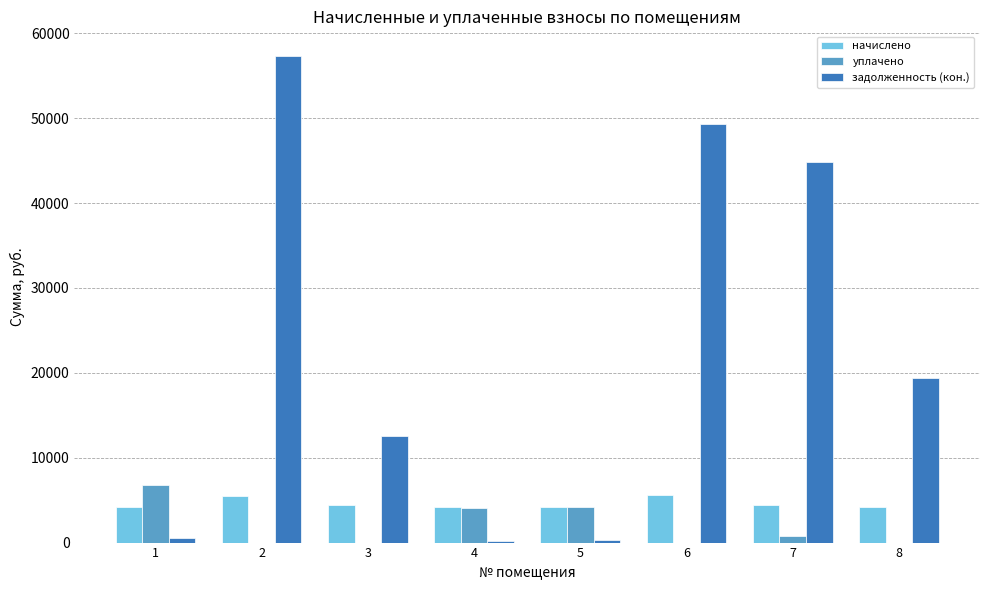

What is the sum of the уплачено values at 1 and 5?

10944.7